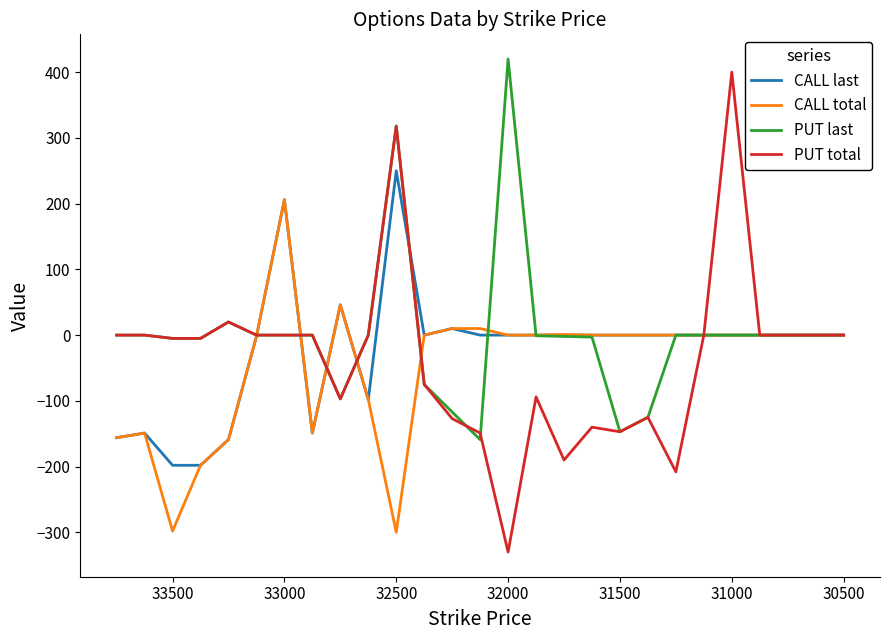

At how many categories does at least one series exceed 191?

4